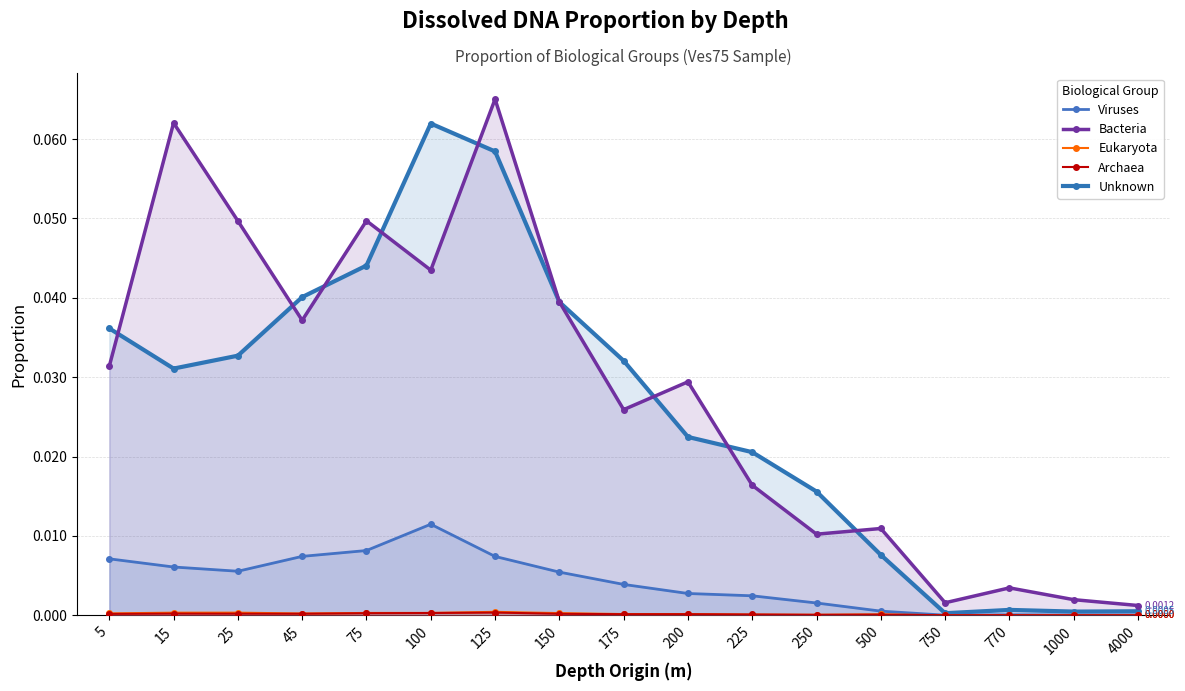

At how many categories does at least one series exceed 0?

17